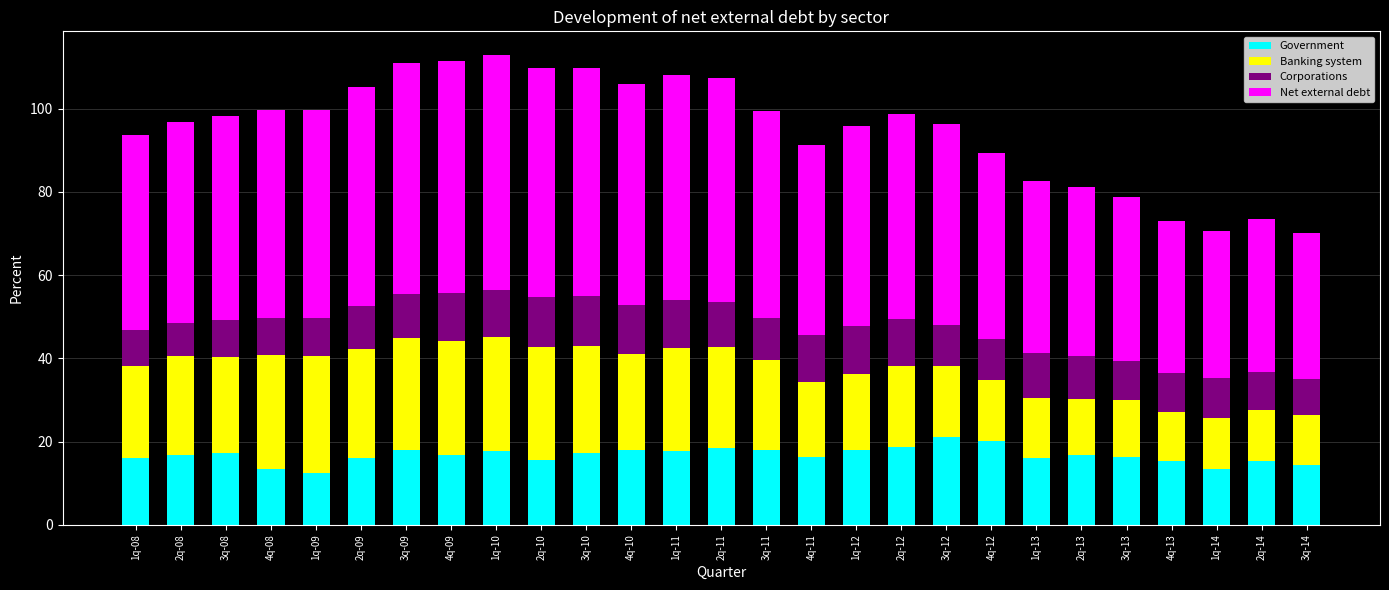

How many bars are there in total?

27